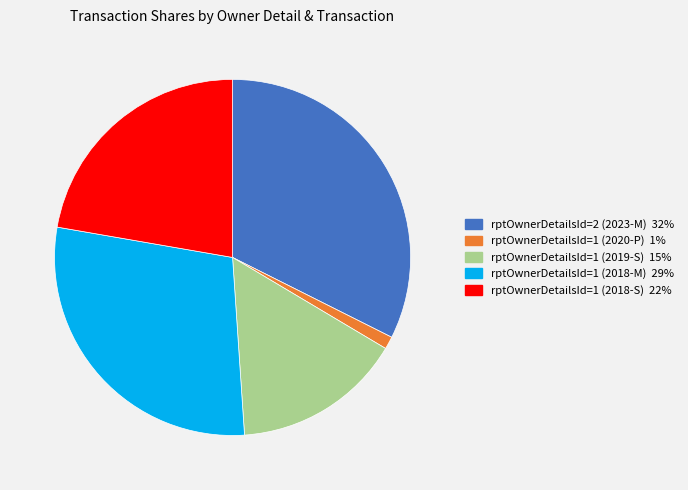

Is it true that rptOwnerDetailsId=1 (2018-M) is 21% of the pie?

False